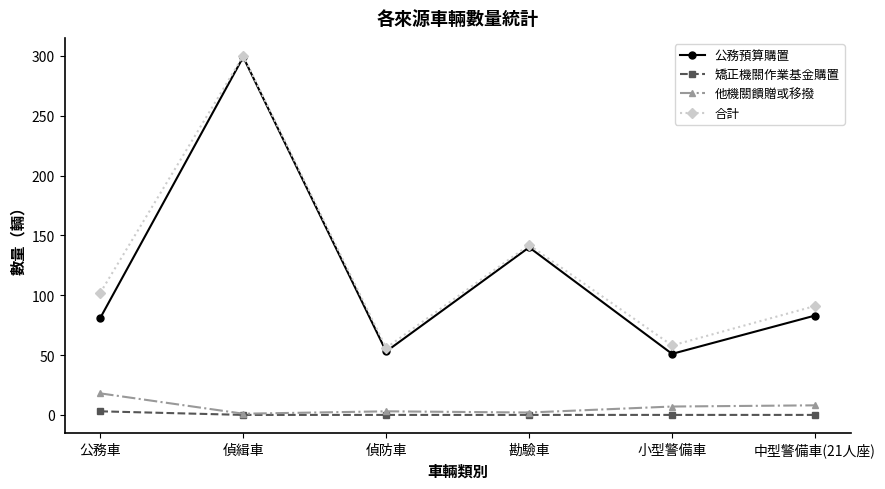

Which series has the largest range (max minus min)?

公務預算購置